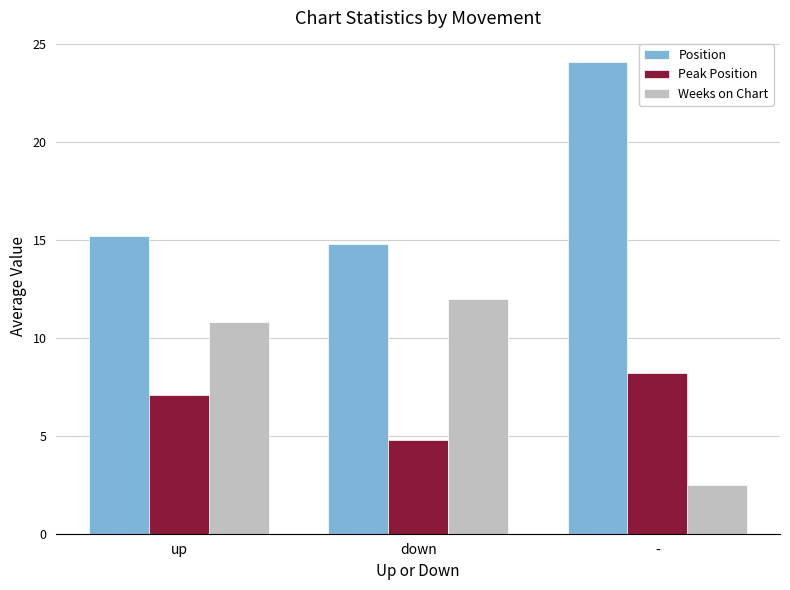

Is the value of Weeks on Chart at down greater than the value of Position at up?

No